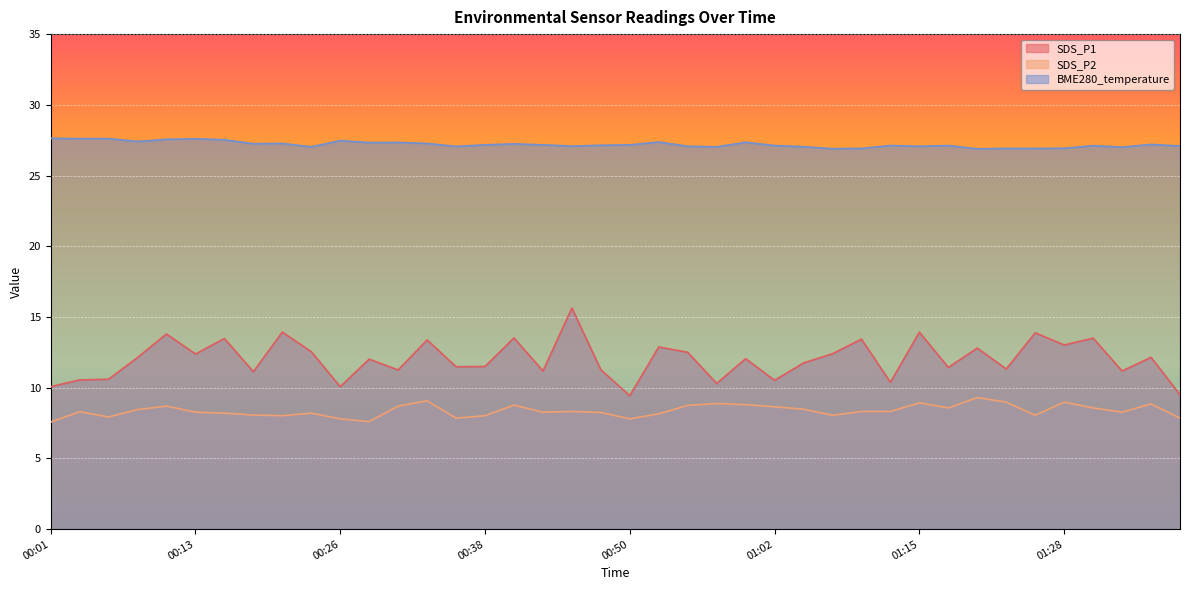

At which category does SDS_P1 reach its first local peak?

00:11